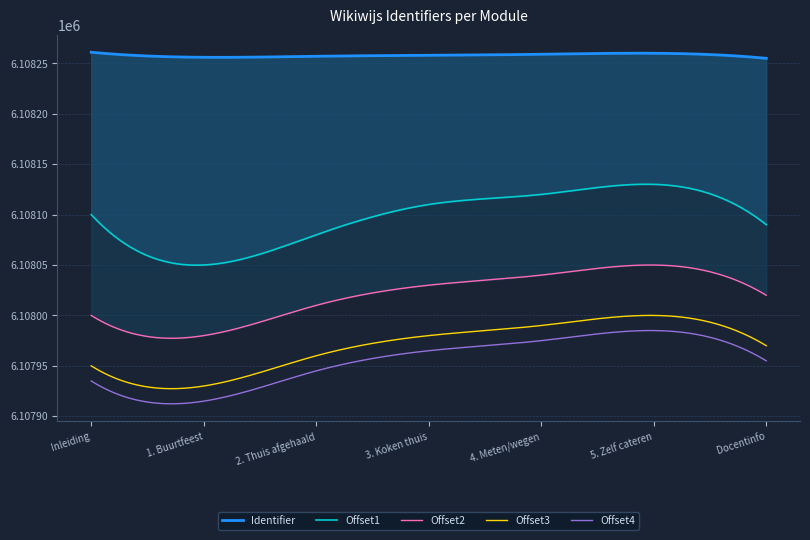

True or false: Offset3 and Offset4 intersect in this chart.

False